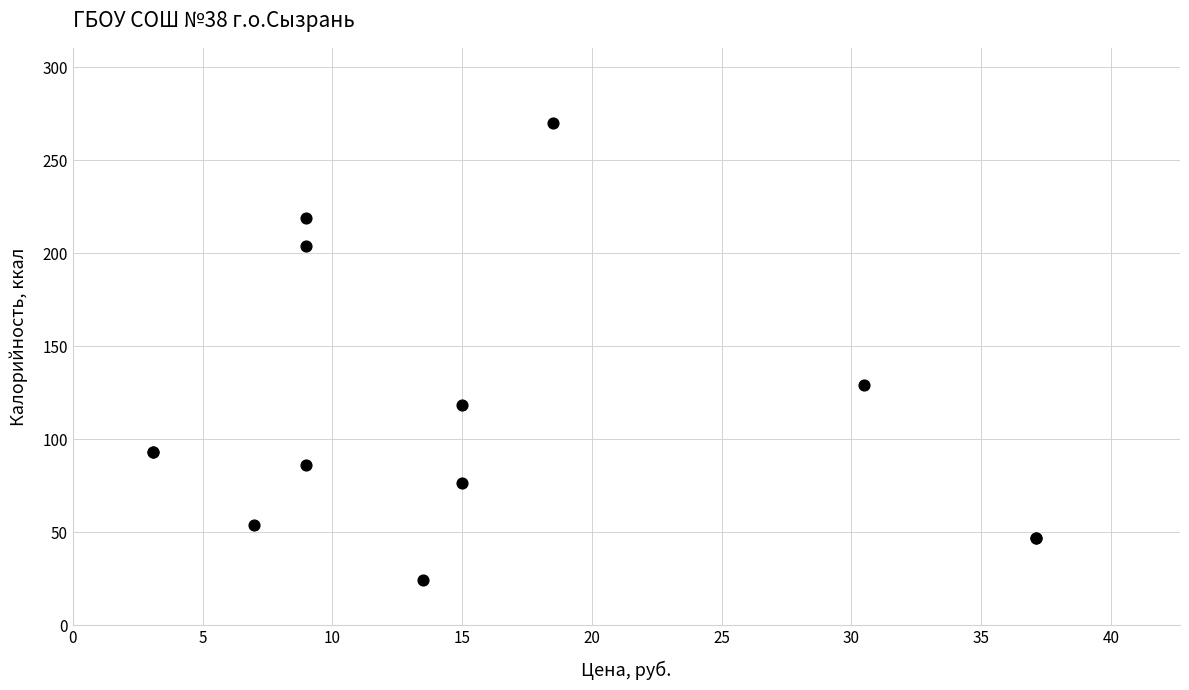

What Y value in the scatter plot is closest to 147?

129.0